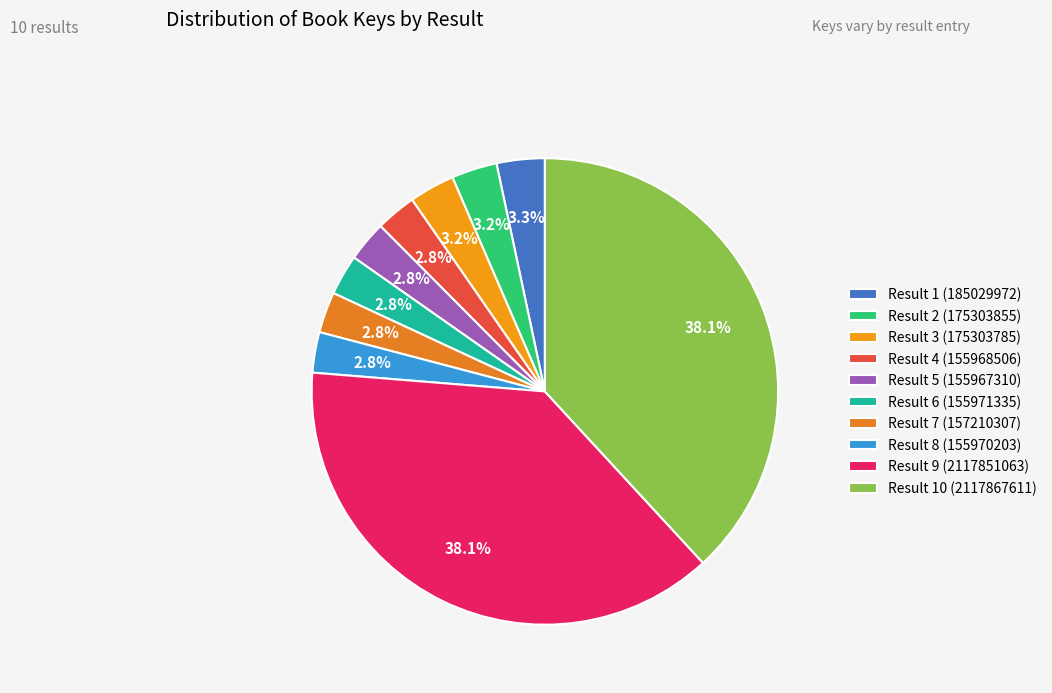

How many slices are in this pie chart?

10